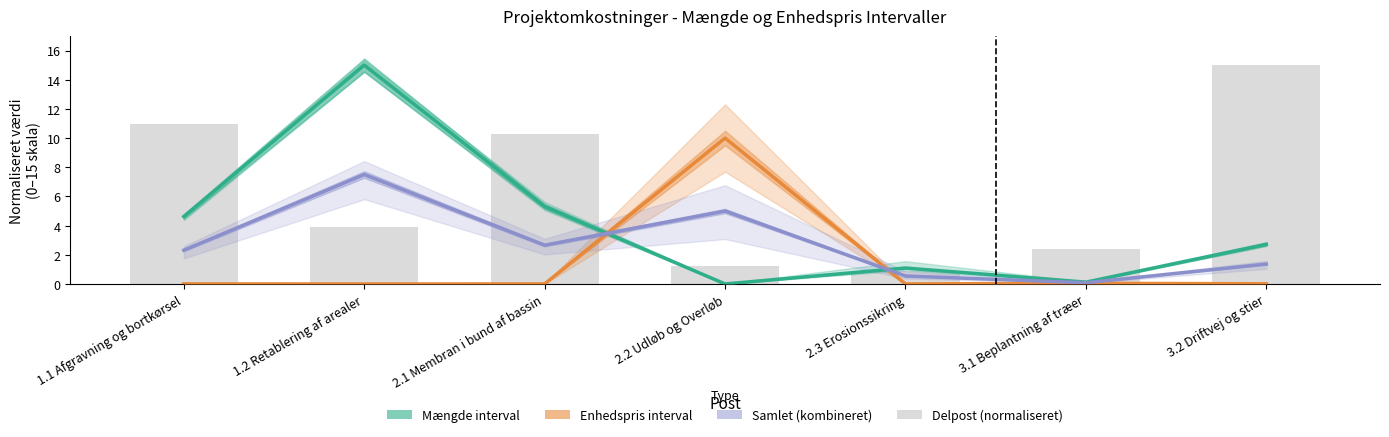

What position from the right is 1.2 Retablering af arealer?

6